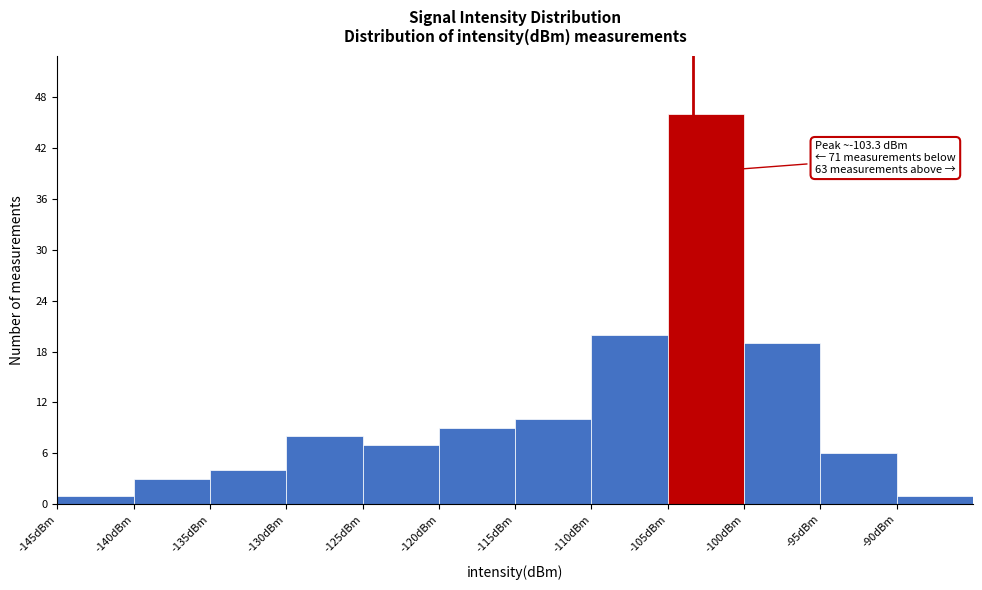

Over which range of the x-axis is the bar tallest?

-105 to -100